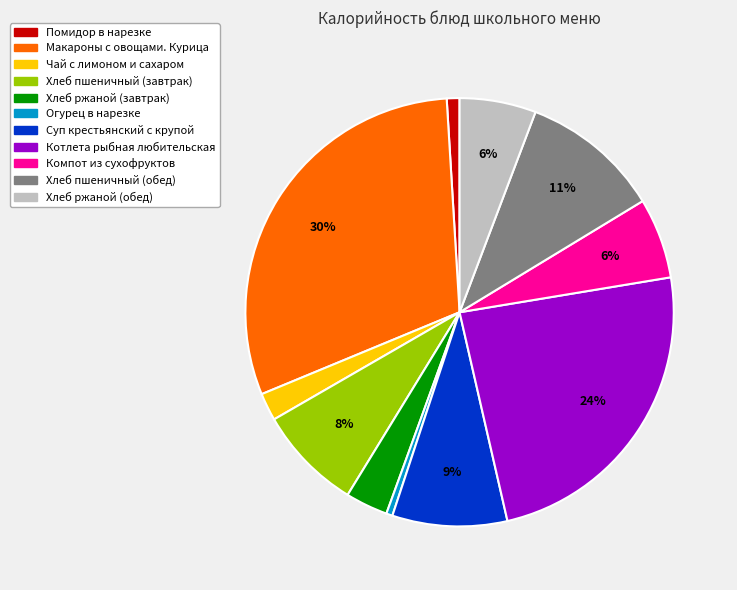

True or false: Хлеб ржаной (завтрак) accounts for 3% of the total.

True